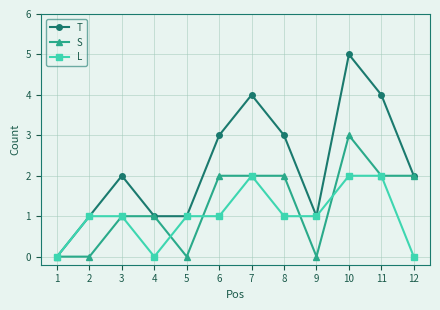

What is the sum of the S values at 7 and 5?

2